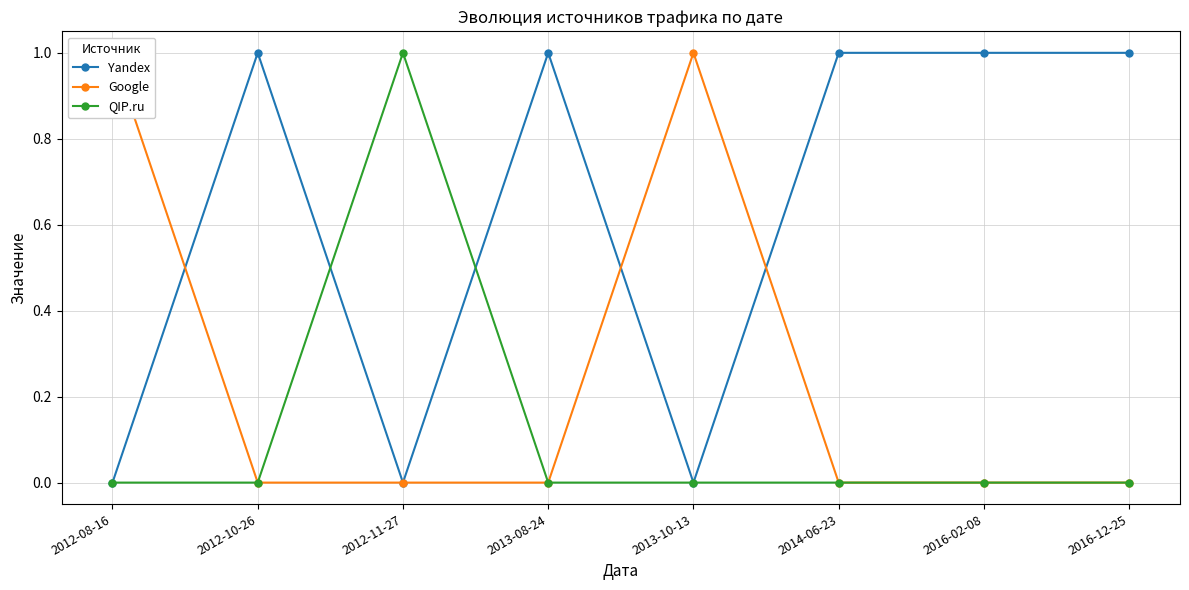

Between 2013-10-13 and 2013-08-24, which is larger?

2013-08-24